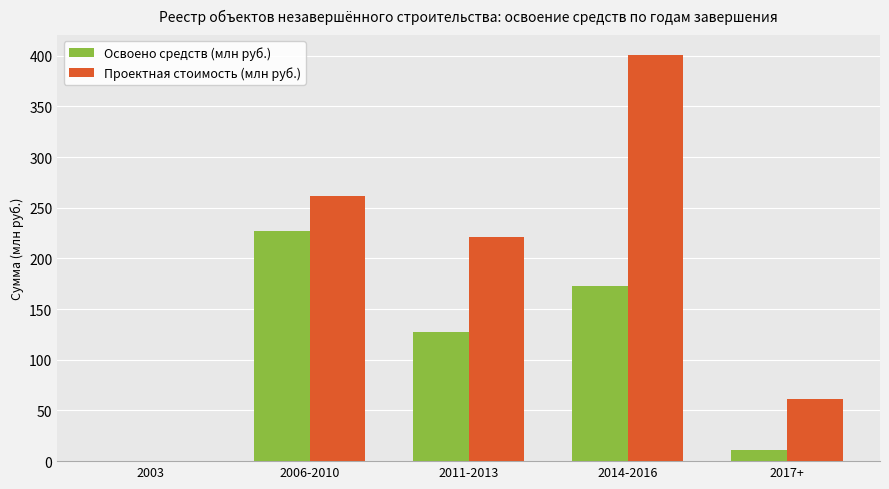

At which label does Проектная стоимость (млн руб.) reach its peak?

2014-2016